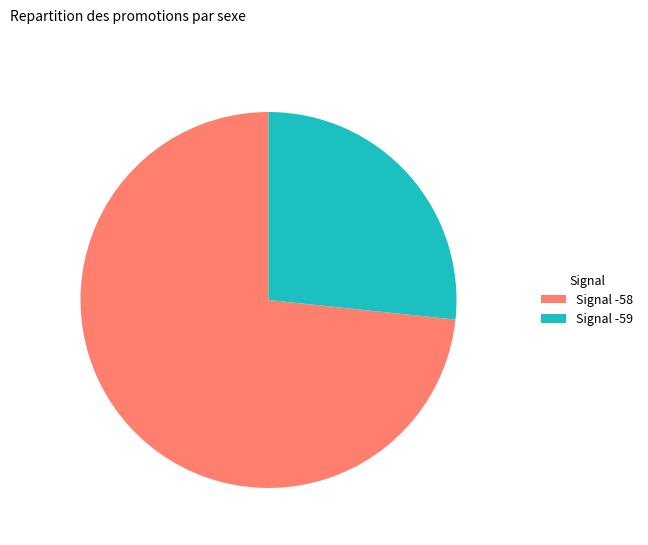

Do Signal -58 and Signal -59 together represent more than half of the pie?

Yes